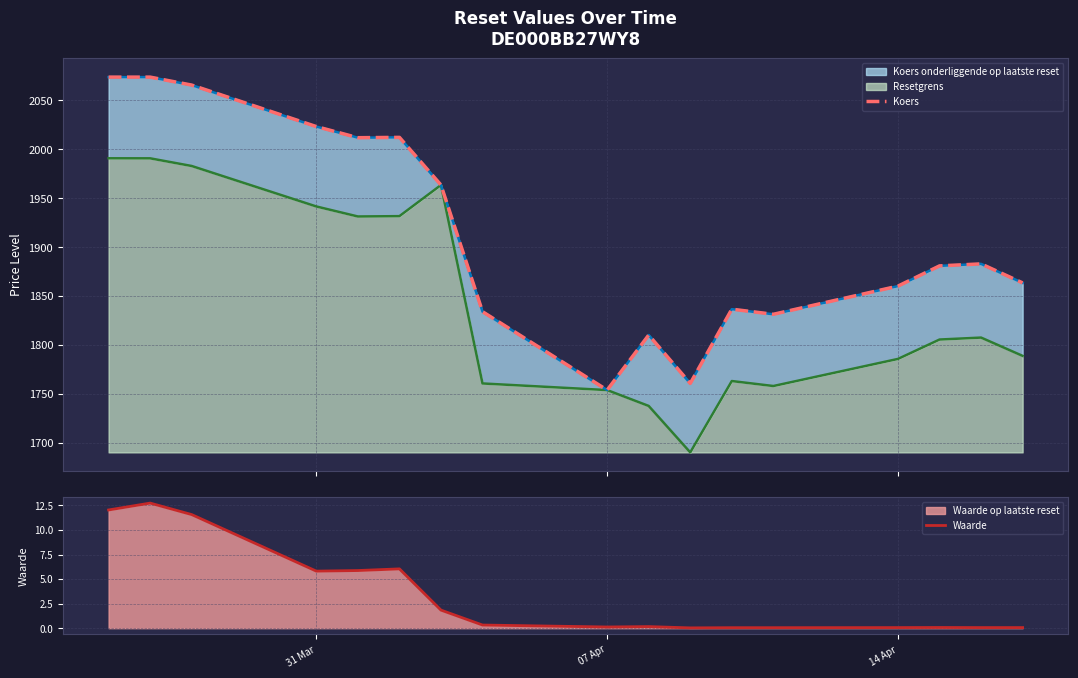

Which series has the widest spread of values?

Koers